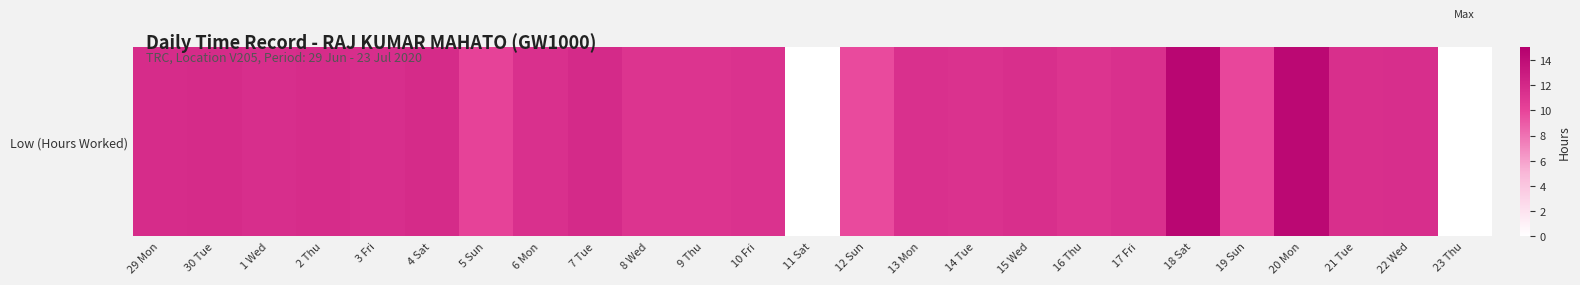

List the labels in order of value, largest first.

18 Sat, 20 Mon, 7 Tue, 30 Tue, 4 Sat, 2 Thu, 29 Mon, 1 Wed, 22 Wed, 3 Fri, 21 Tue, 15 Wed, 6 Mon, 13 Mon, 17 Fri, 10 Fri, 14 Tue, 9 Thu, 16 Thu, 8 Wed, 5 Sun, 19 Sun, 12 Sun, 11 Sat, 23 Thu